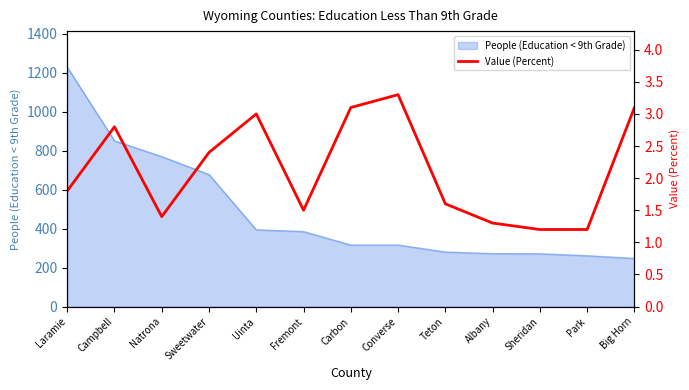

What is the value of the 12th point from the left?

1.2